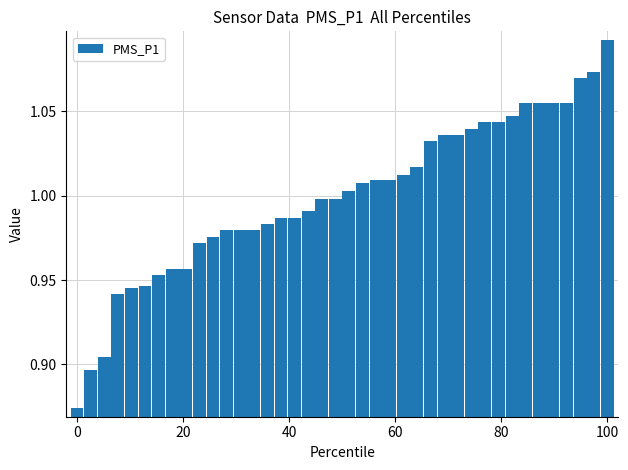

What is the sum of all values?

40.0